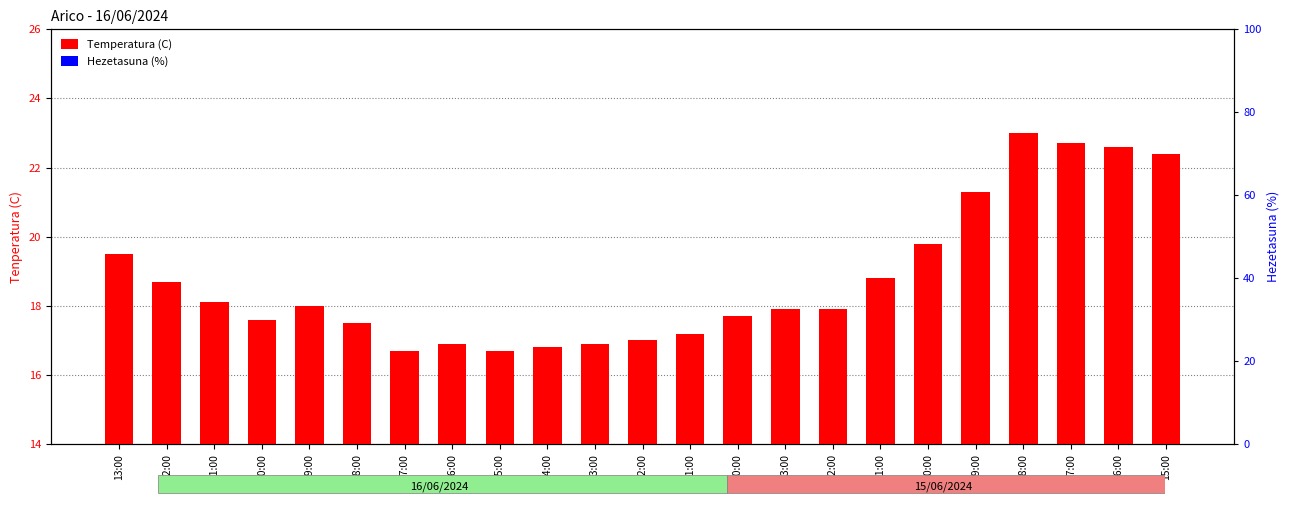

Which category has the highest value in the Temperatura (C) series?

18:00